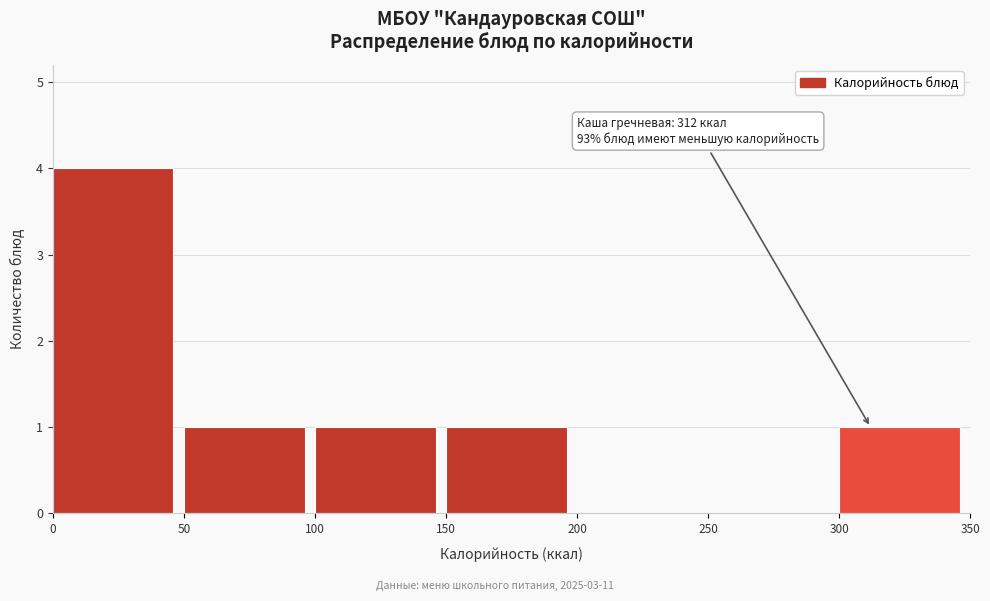

Over which range of the x-axis is the bar tallest?

0 to 50